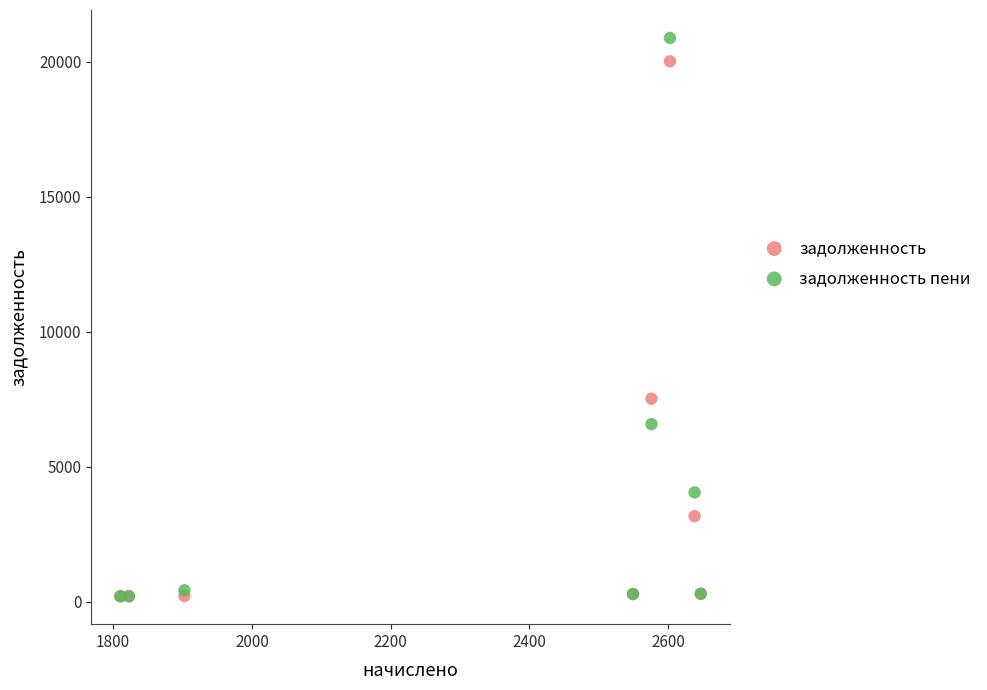

Which series has the largest Y range (max minus min)?

задолженность пени